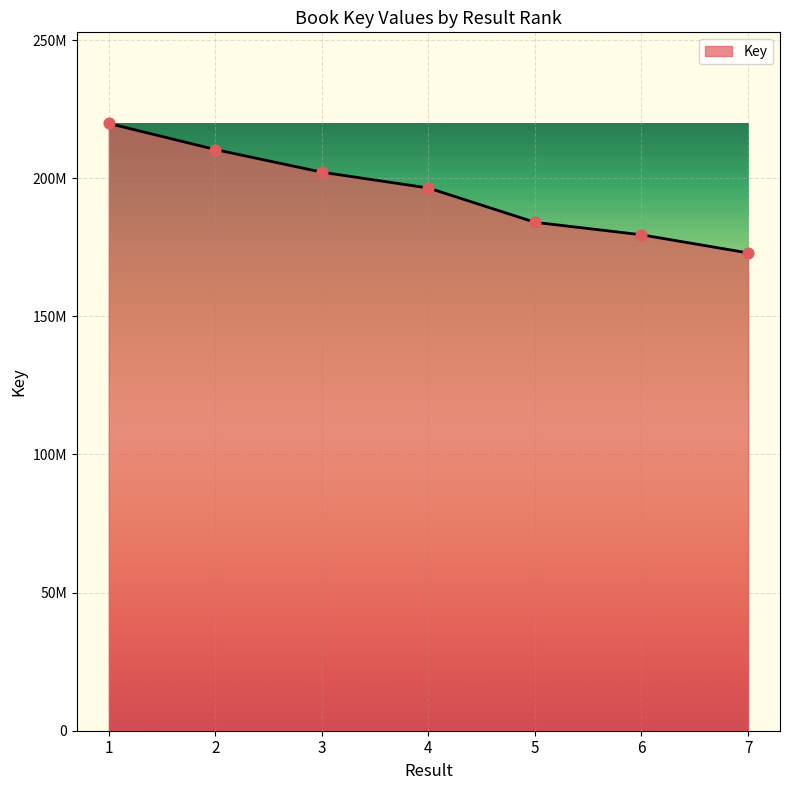

Approximately how many times larger is the value at 2 compared to 6?

1.2